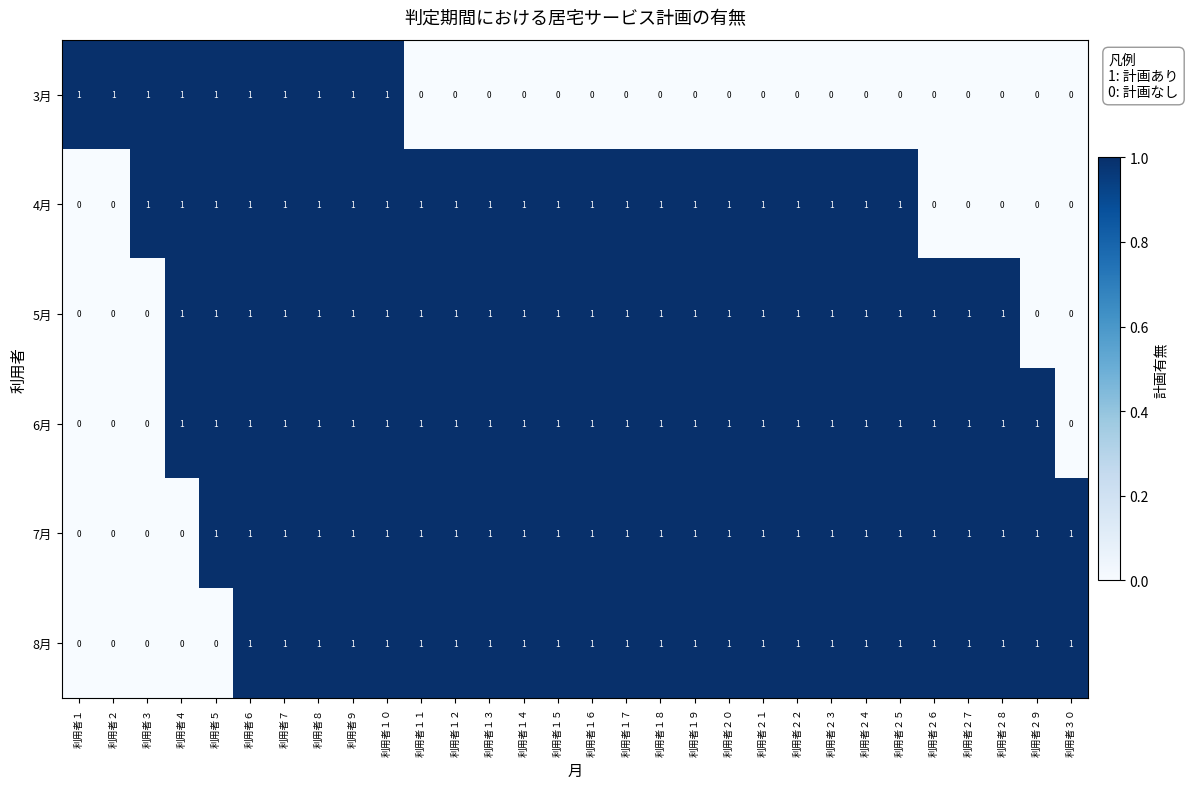

What is the total value across all series at 利用者６?

6